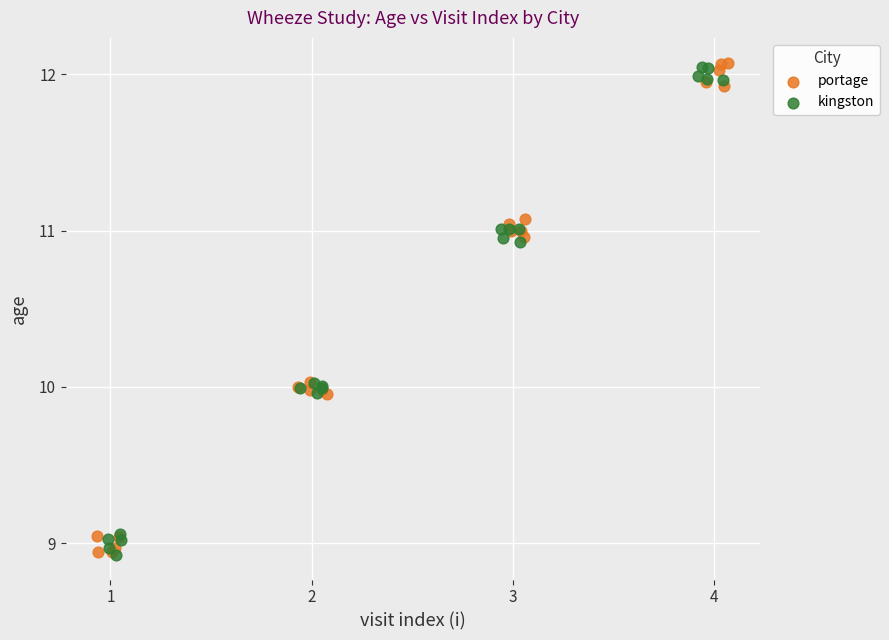

What are all the series names shown in the legend?

portage, kingston